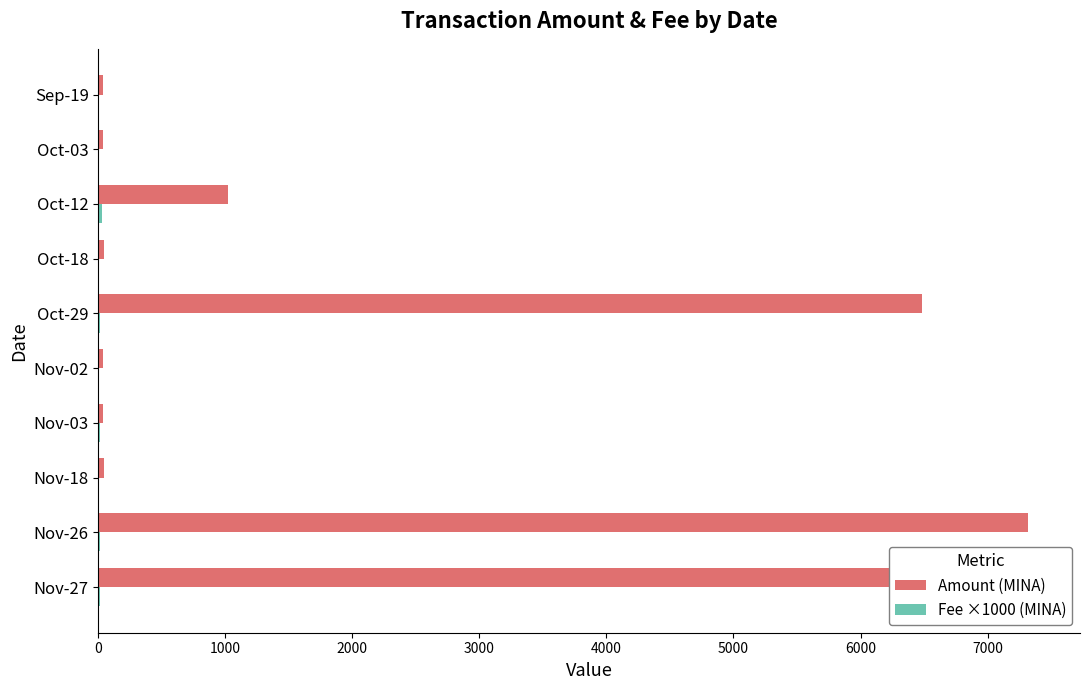

Is the value of Fee ×1000 (MINA) at Nov-26 greater than the value of Amount (MINA) at Sep-19?

No